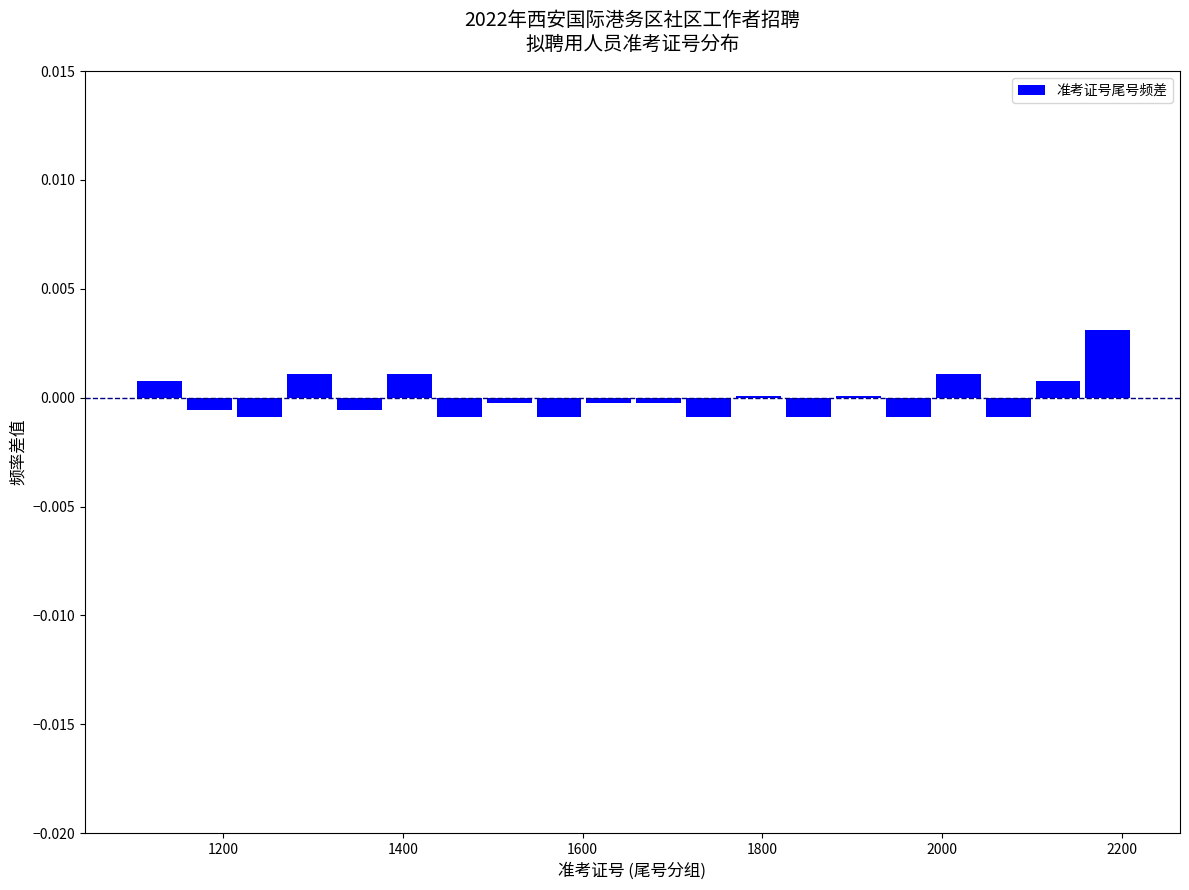

Read against the x-axis, roughly where is the centre of the tallest bar?

2180